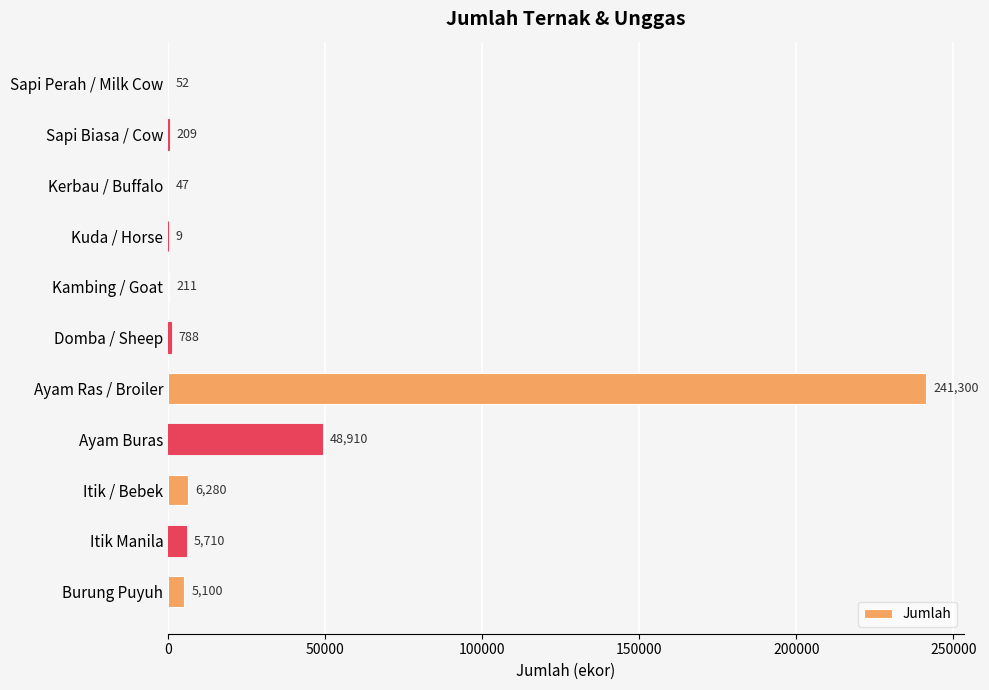

Reading bottom to top, list all the values displayed in this chart.

Burung Puyuh=5100	Itik Manila=5710	Itik / Bebek=6280	Ayam Buras=48910	Ayam Ras / Broiler=241300	Domba / Sheep=788	Kambing / Goat=211	Kuda / Horse=9	Kerbau / Buffalo=47	Sapi Biasa / Cow=209	Sapi Perah / Milk Cow=52